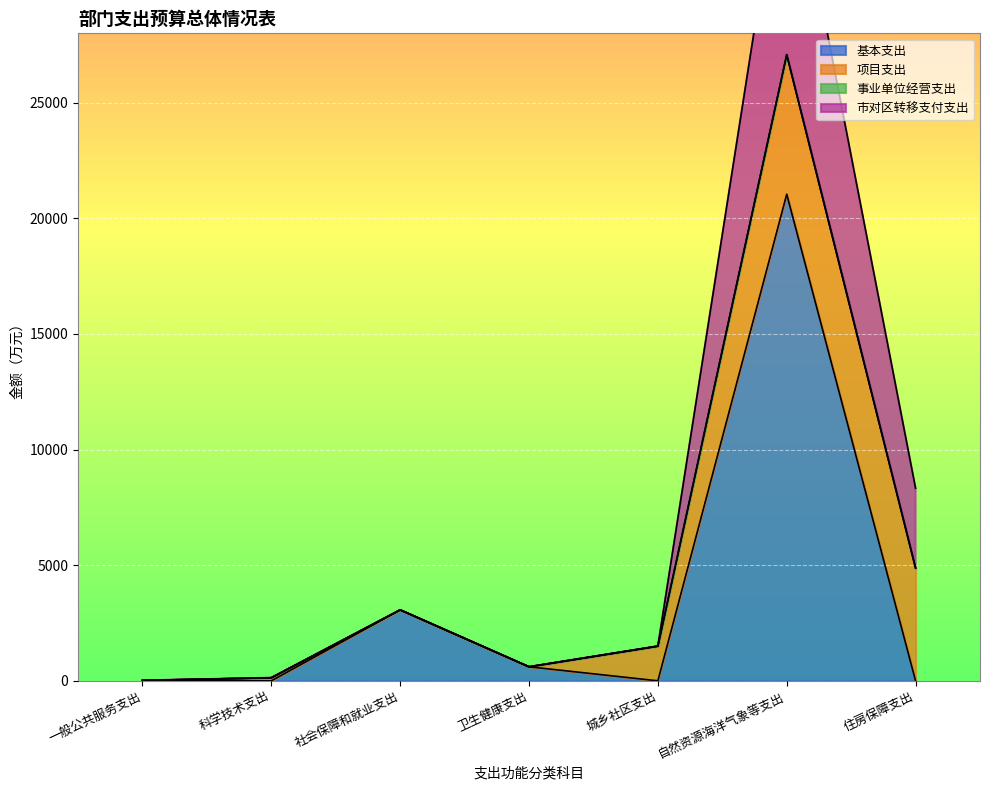

The value of 基本支出 at 自然资源海洋气象等支出 is 6950.2. True or false?

False